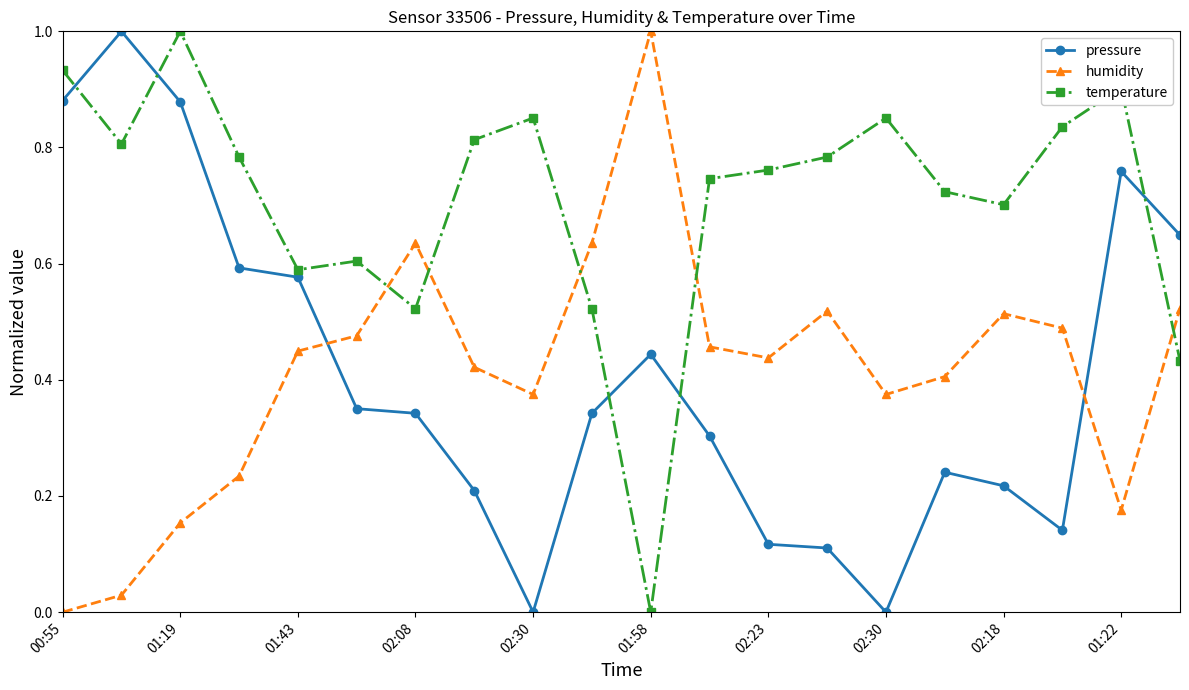

In temperature, how many points are higher than both neighbors (excluding endpoints)?

5